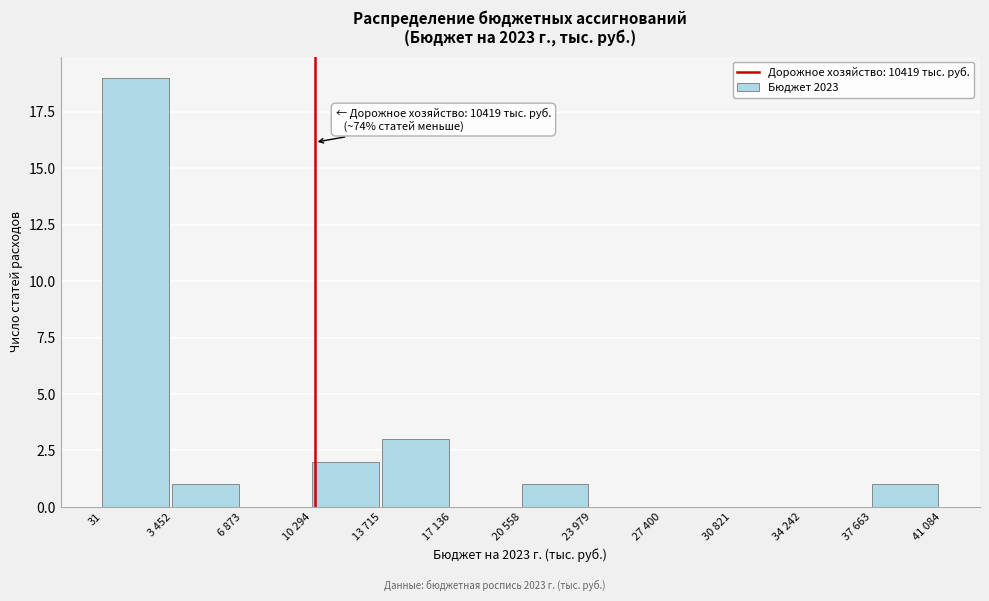

Reading left to right, transcribe all the data shown in this chart.

31=19	3 452=1	6 873=0	10 294=2	13 715=3	17 136=0	20 558=1	23 979=0	27 400=0	30 821=0	34 242=0	37 663=1